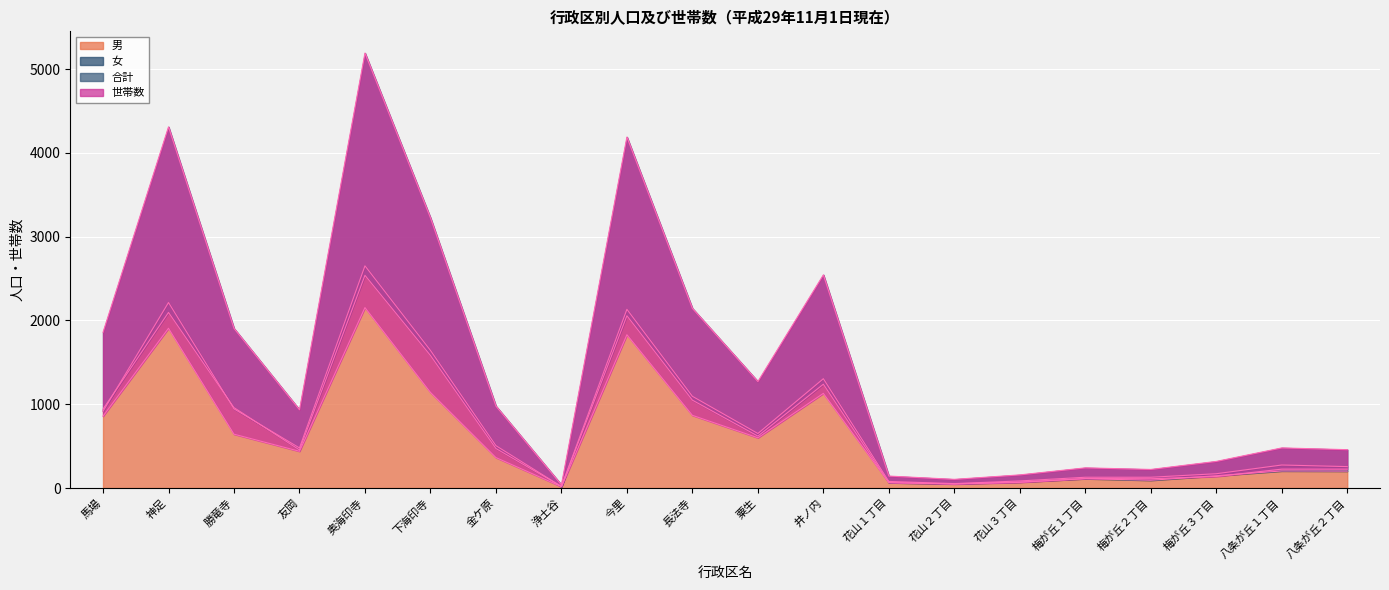

What position from the right is 下海印寺?

15